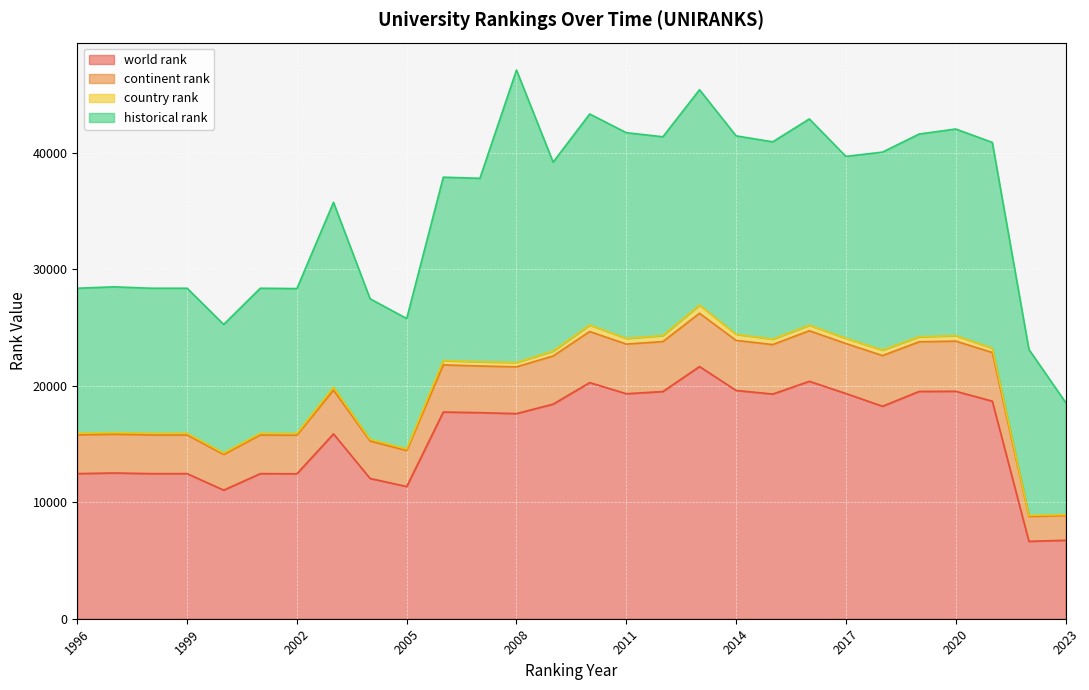

True or false: world rank has a value of 19329 at 2017.

True